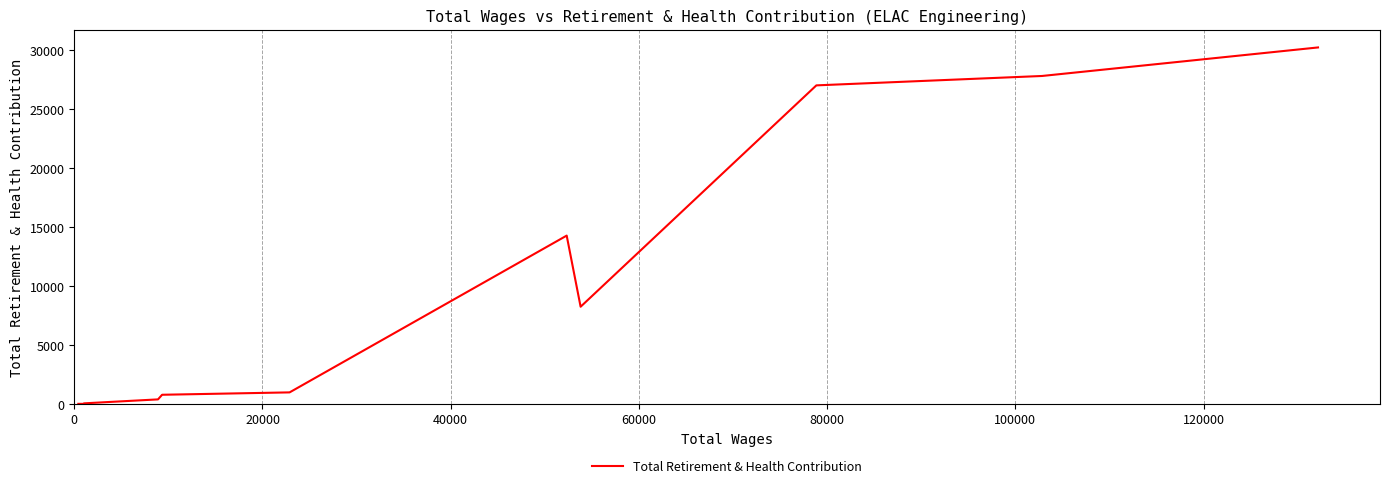

What is the difference between the maximum and minimum values?

30230